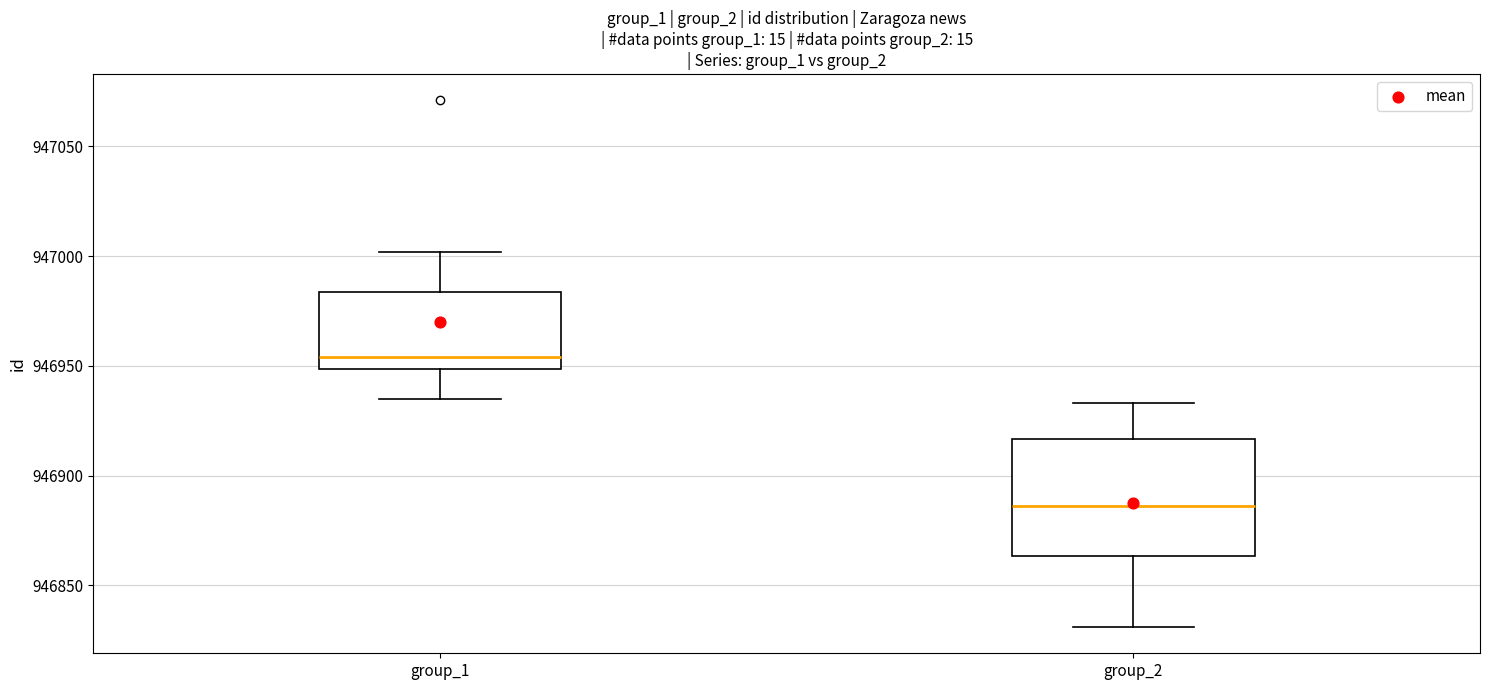

Reading left to right, transcribe this box plot: for each box, give where its median line is, the range the box spans, and where its two whiskers end, as read against the y-axis. The values are not printed on the chart, so give them approximately, as read against the axis.

group_1: median 946955, box 946950 to 946985, whiskers 946935 to 947000
group_2: median 946885, box 946865 to 946915, whiskers 946830 to 946935